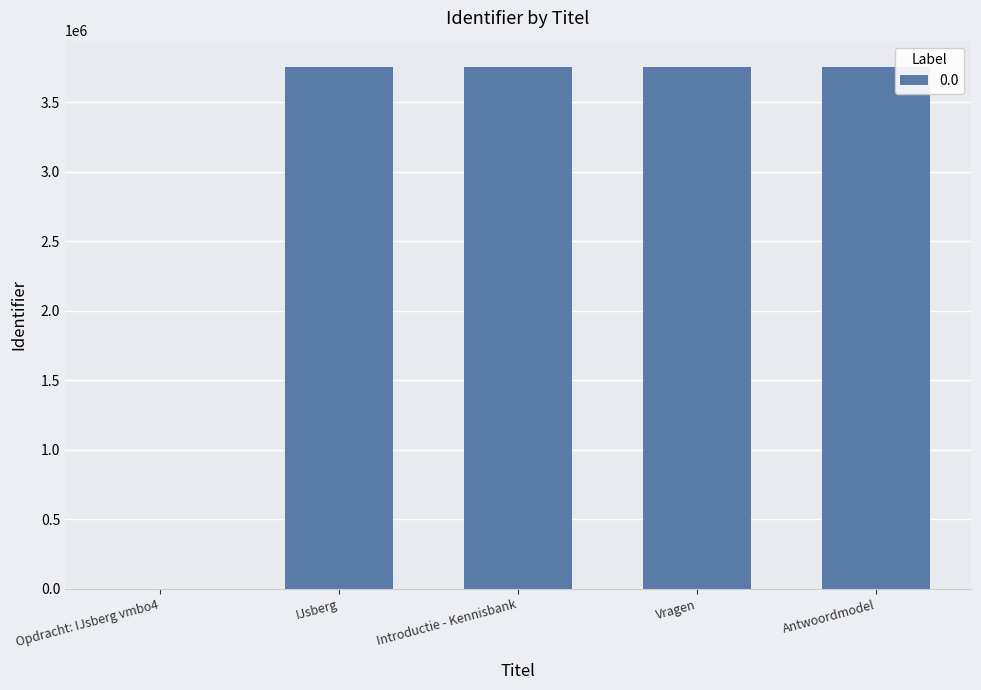

Are the bars grouped side by side (vs. stacked)?

No